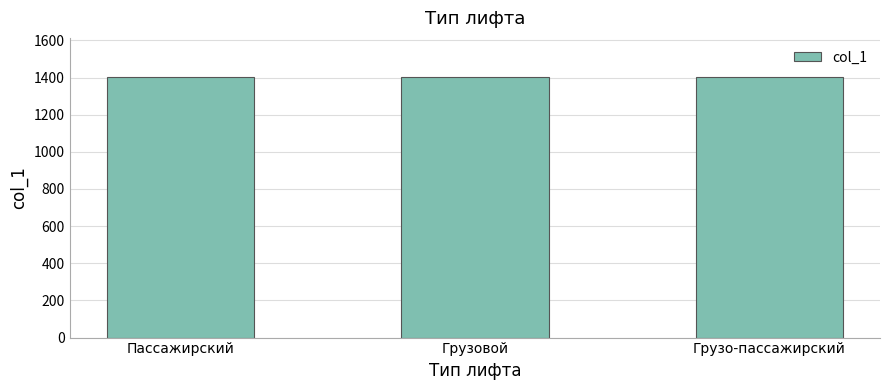

What is the ratio of the value at Пассажирский to the value at Грузовой?

1.0